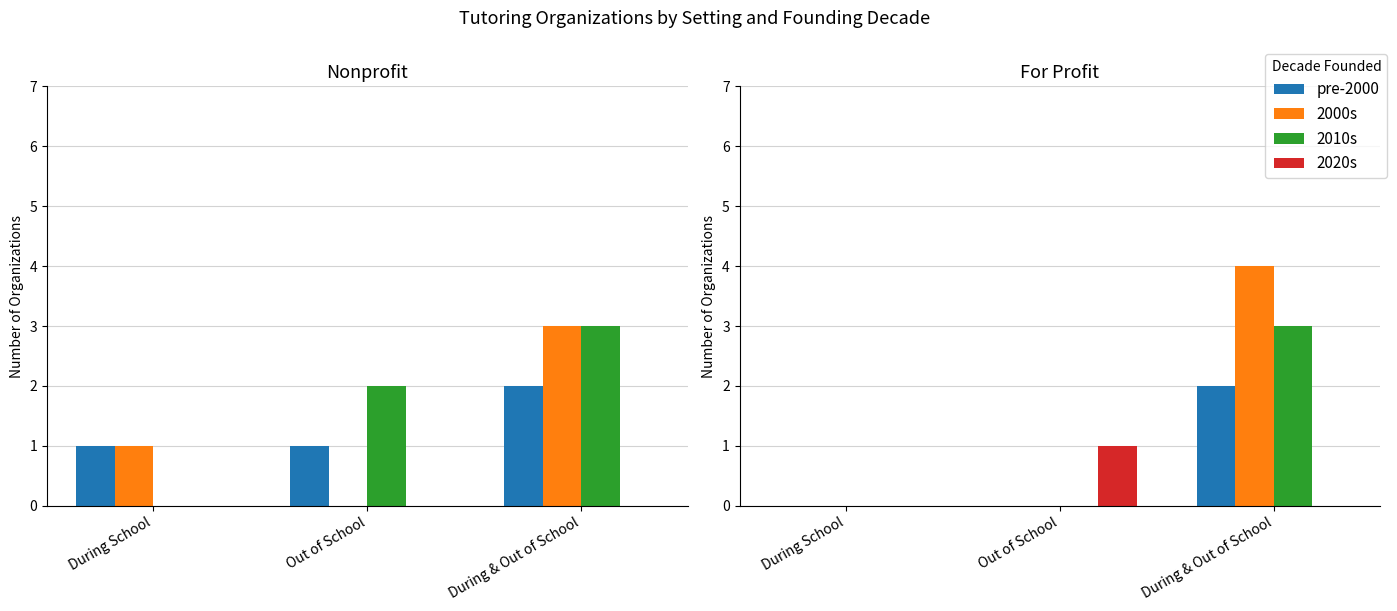

At Out of School, list the series in order from smallest to largest.

pre-2000, 2000s, 2010s, 2020s